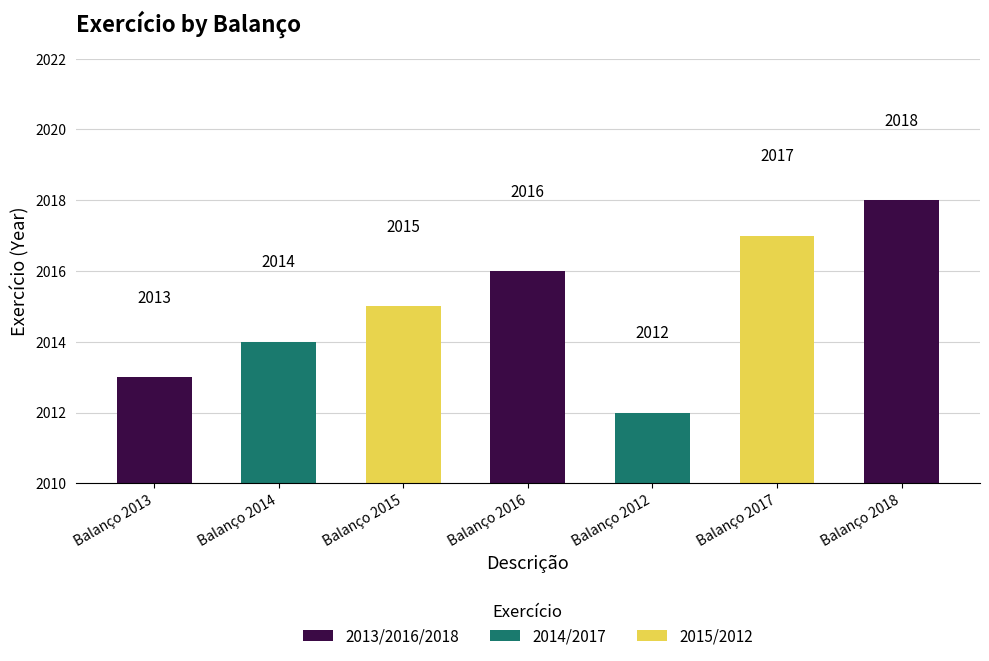

Reading left to right, list all the values displayed in this chart.

Balanço 2013=2013	Balanço 2014=2014	Balanço 2015=2015	Balanço 2016=2016	Balanço 2012=2012	Balanço 2017=2017	Balanço 2018=2018